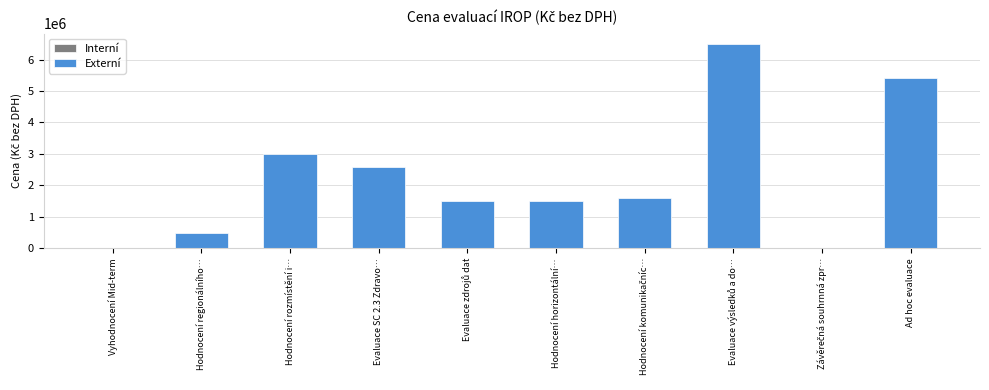

What is the greatest value displayed?

6500000